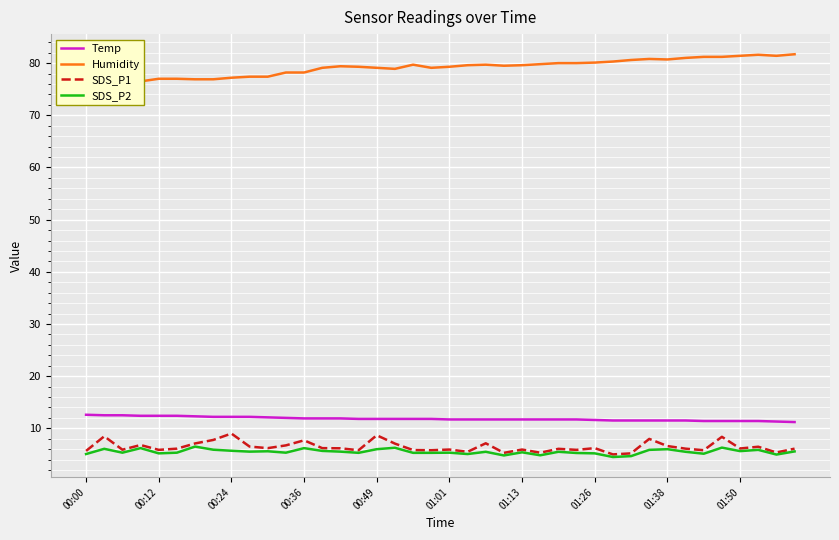

What value does the SDS_P1 series have at 00:36?

7.7